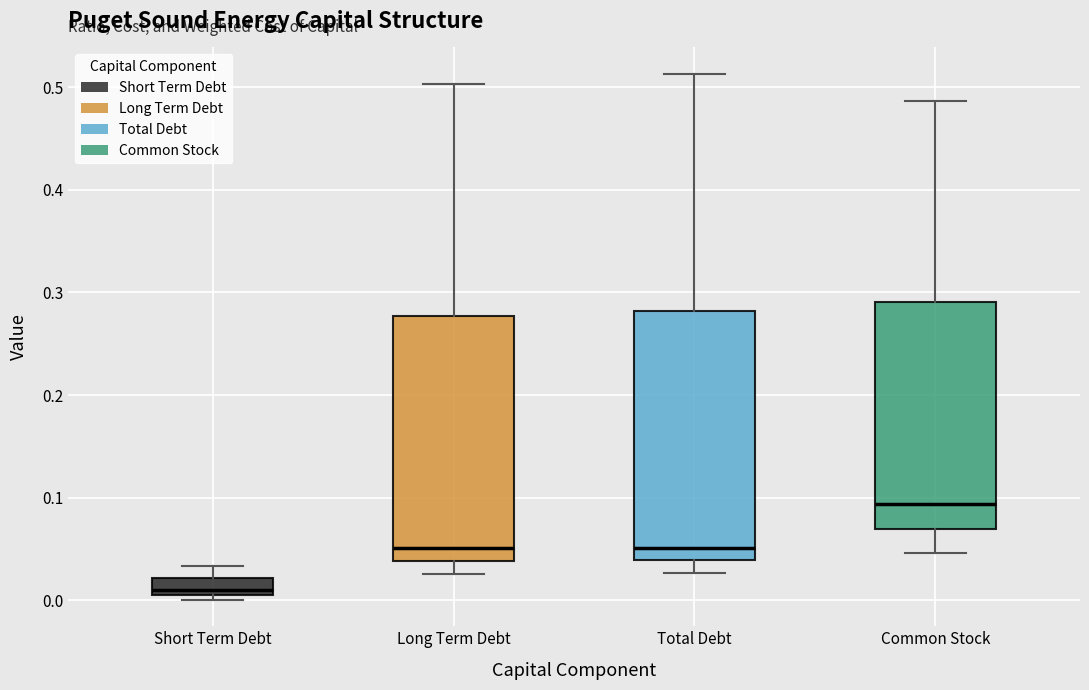

Which box's median line is the highest?

Common Stock